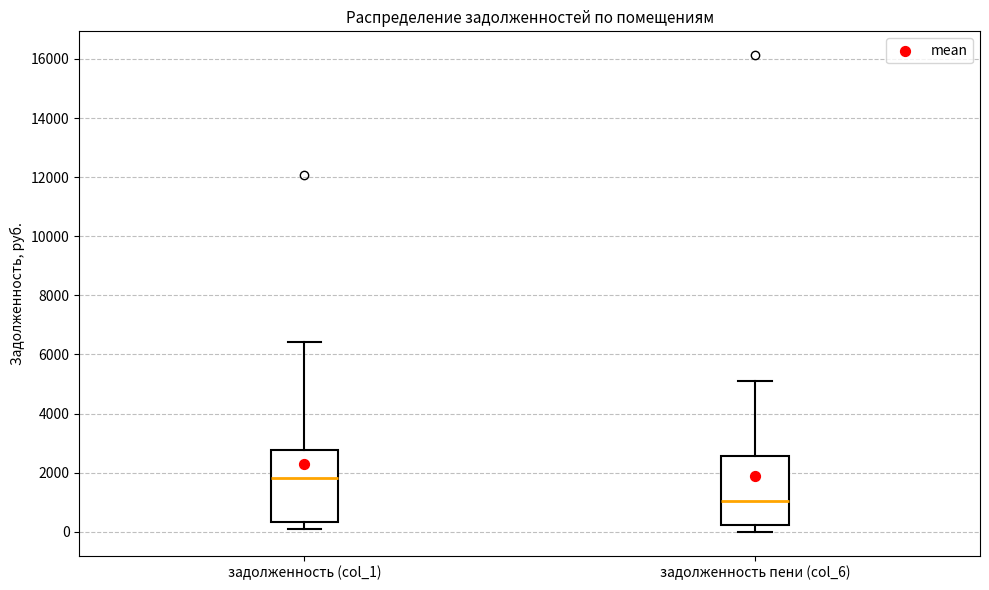

Reading left to right, transcribe this box plot: for each box, give where its median line is, the range the box spans, and where its two whiskers end, as read against the y-axis. The values are not printed on the chart, so give them approximately, as read against the axis.

задолженность (col_1): median 1800, box 400 to 2800, whiskers 200 to 6400
задолженность пени (col_6): median 1000, box 200 to 2600, whiskers 0 to 5200